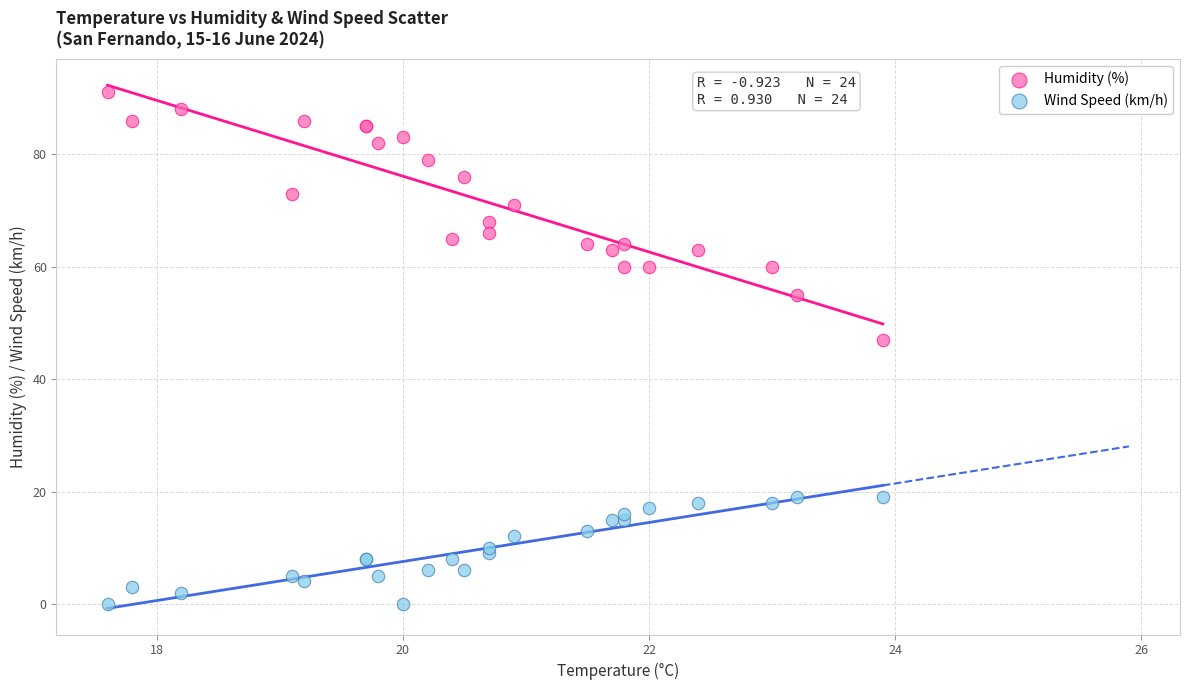

Which series reaches the minimum Y coordinate?

Wind Speed (km/h)